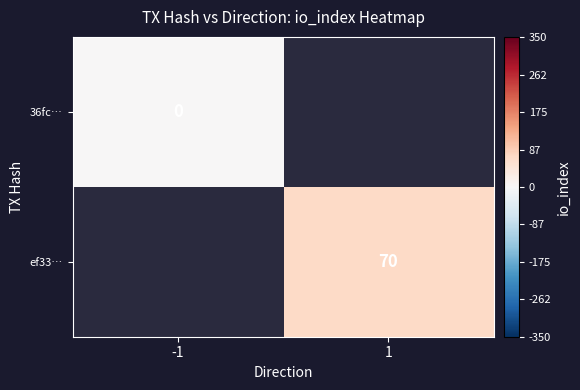

The ef33… series shows 103 at 1. True or false?

False